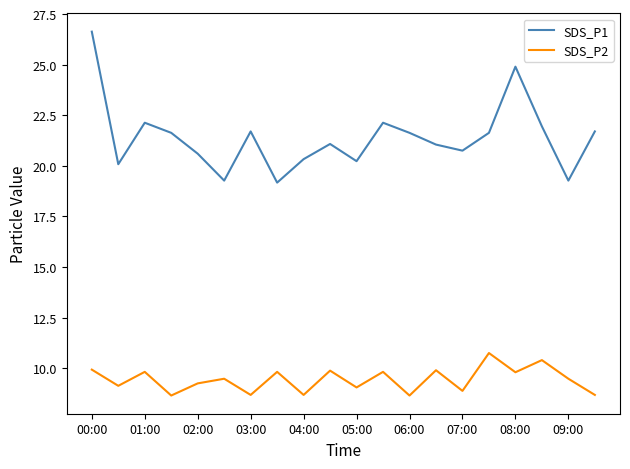

How many lines are shown in the chart?

2